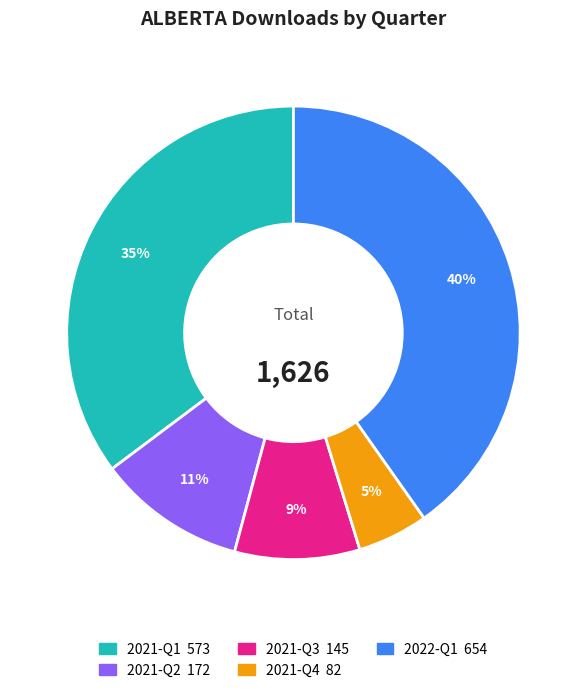

Does any single category account for the majority?

No